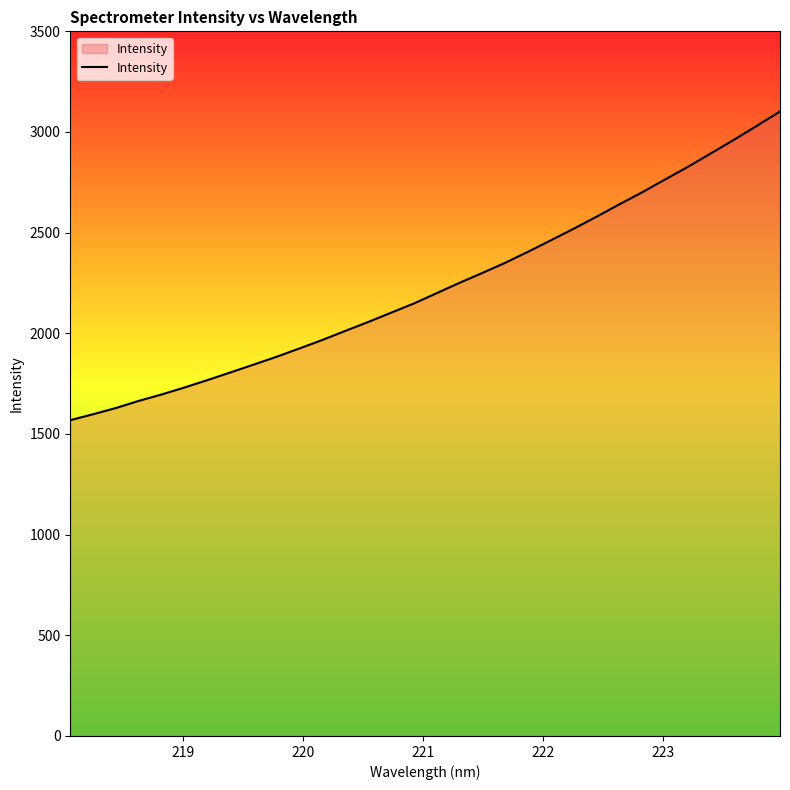

What is the smallest value displayed?

1568.7